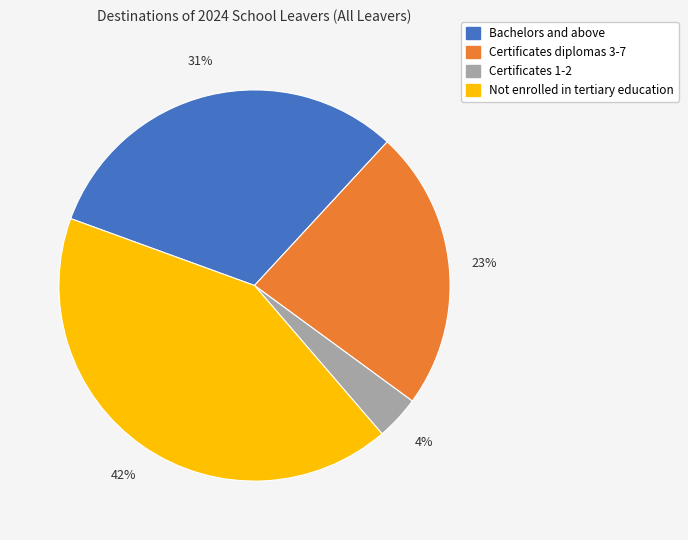

Rank the categories by value from highest to lowest.

Not enrolled in tertiary education, Bachelors and above, Certificates diplomas 3-7, Certificates 1-2